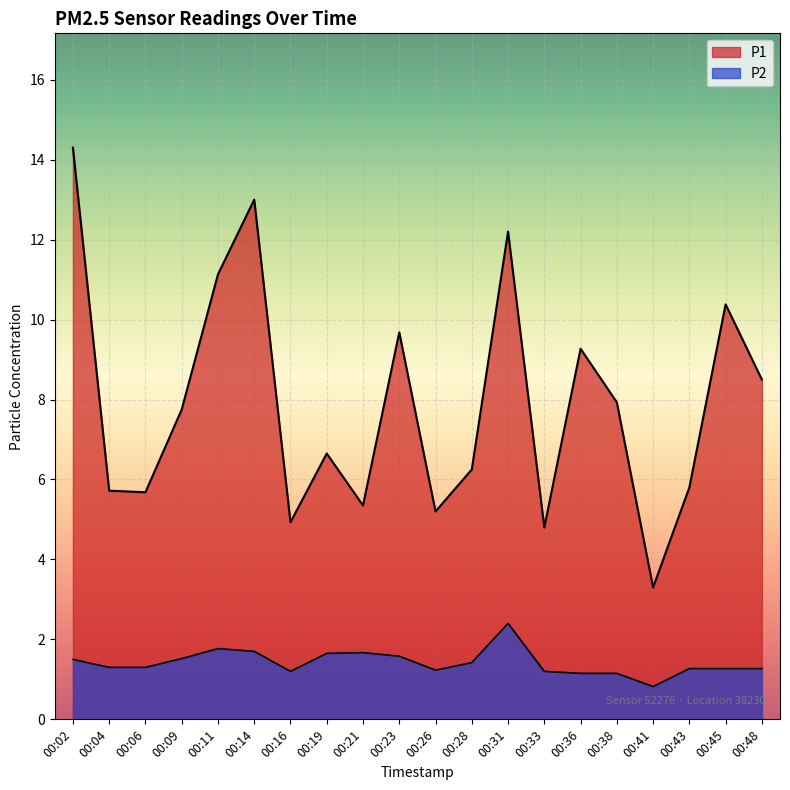

At how many categories does at least one series exceed 5?

17